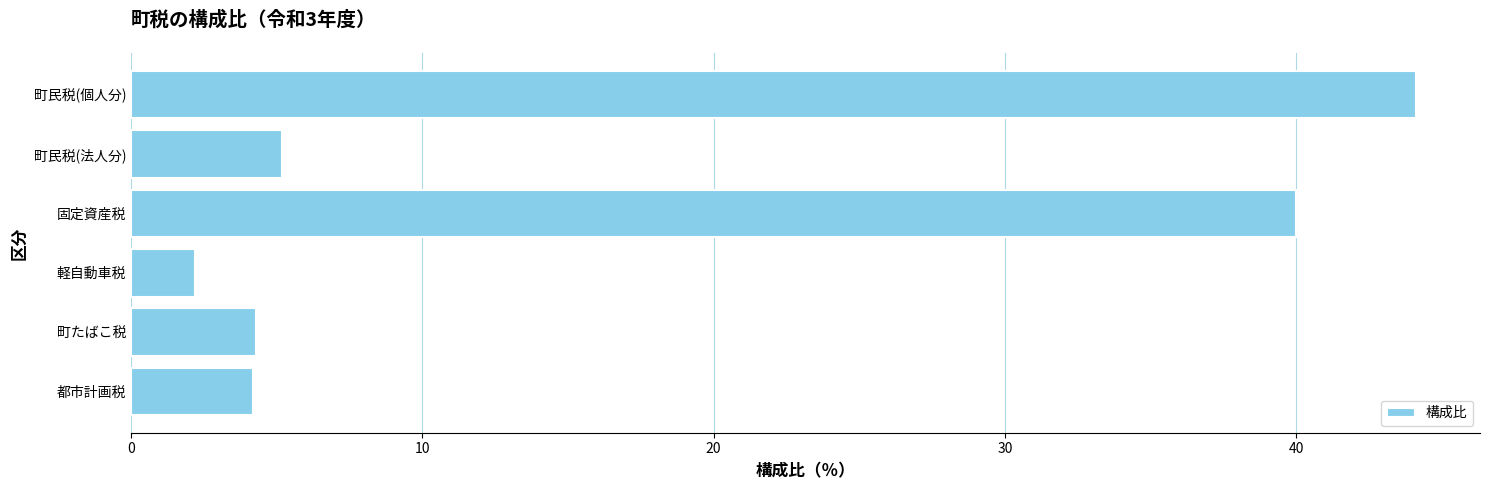

What is the difference between the maximum and minimum values?

41.9